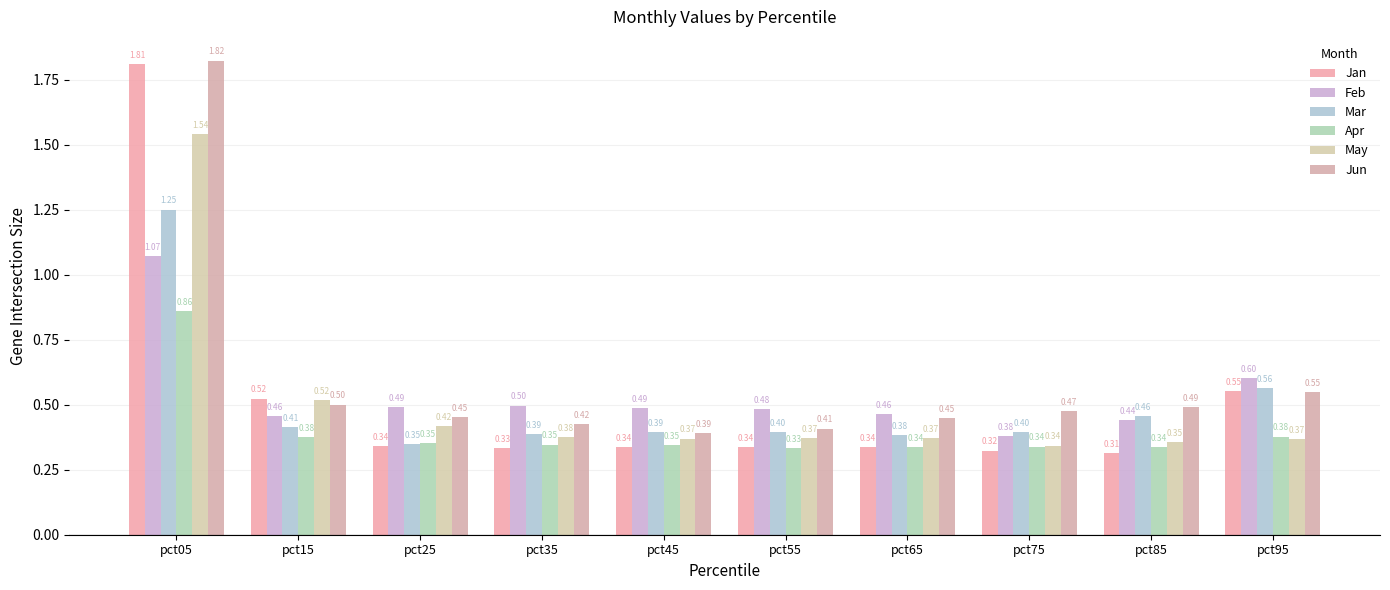

What is the spread (max minus min) of values at pct45?

0.2